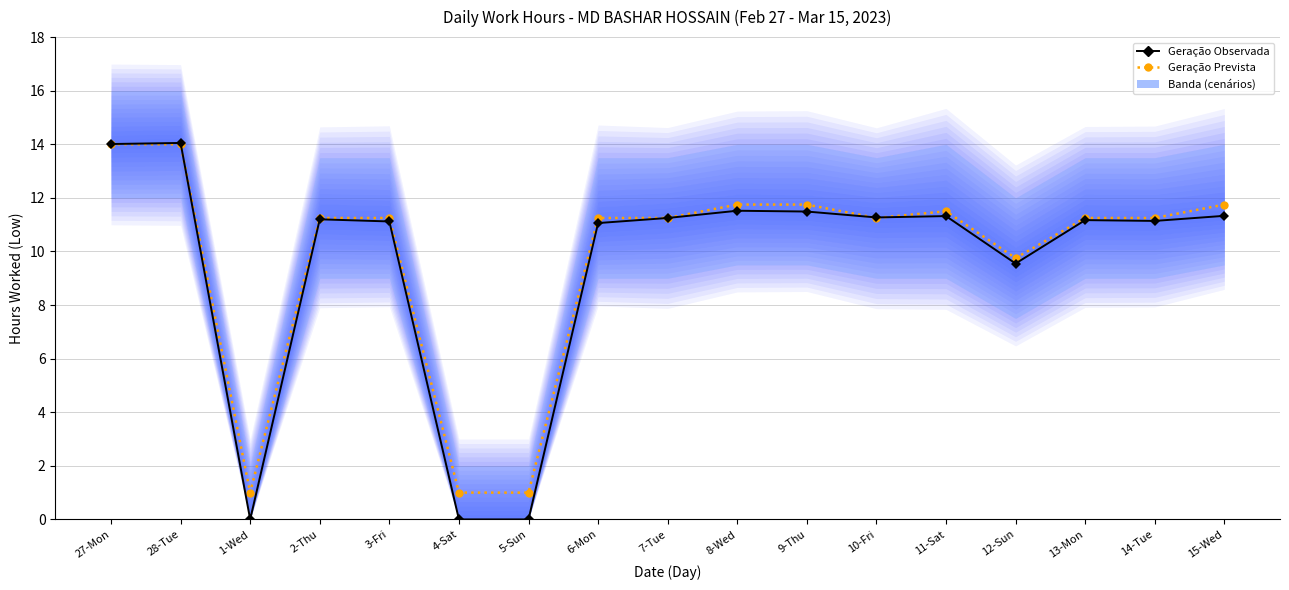

Which series ends up on top after the final intersection of Geração Prevista and Geração Observada?

Geração Prevista